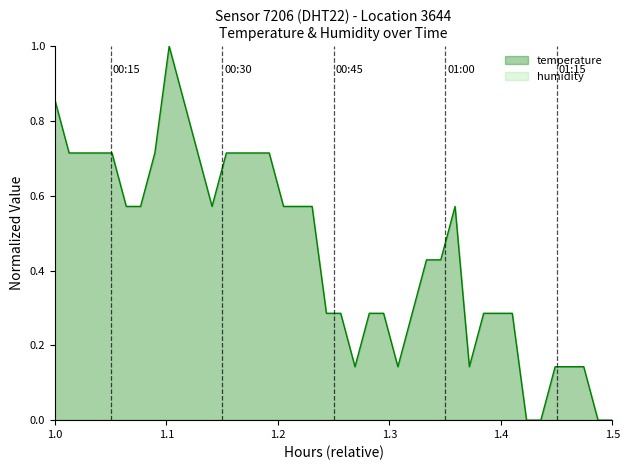

What is the difference between the maximum and minimum values?

1.0